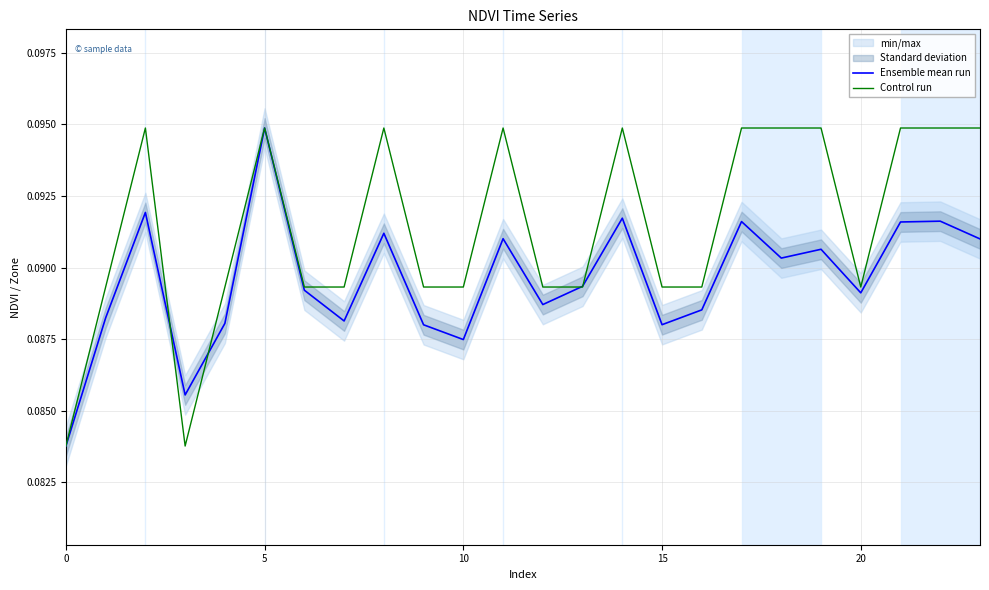

What is the total value across all series at 20?

0.2